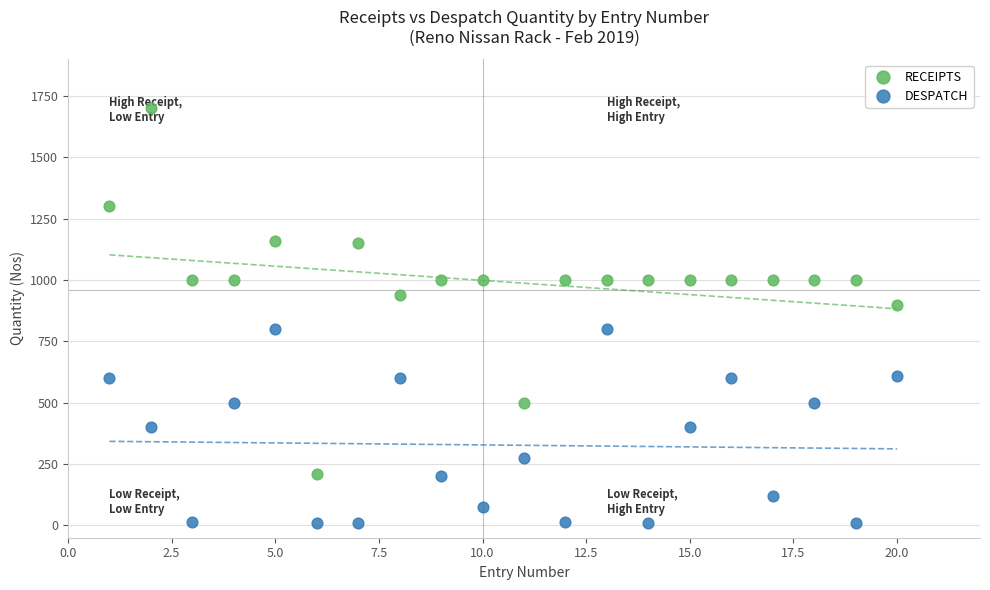

Which series contains the lowest Y value?

DESPATCH